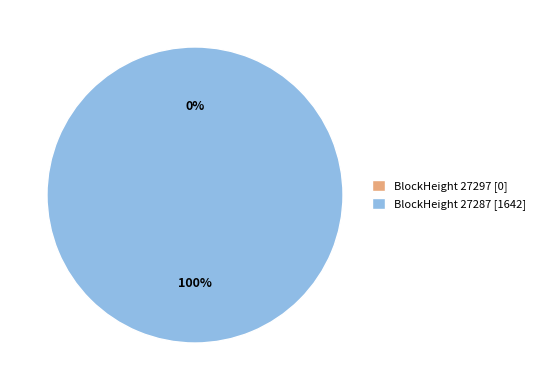

What is the majority slice?

27287